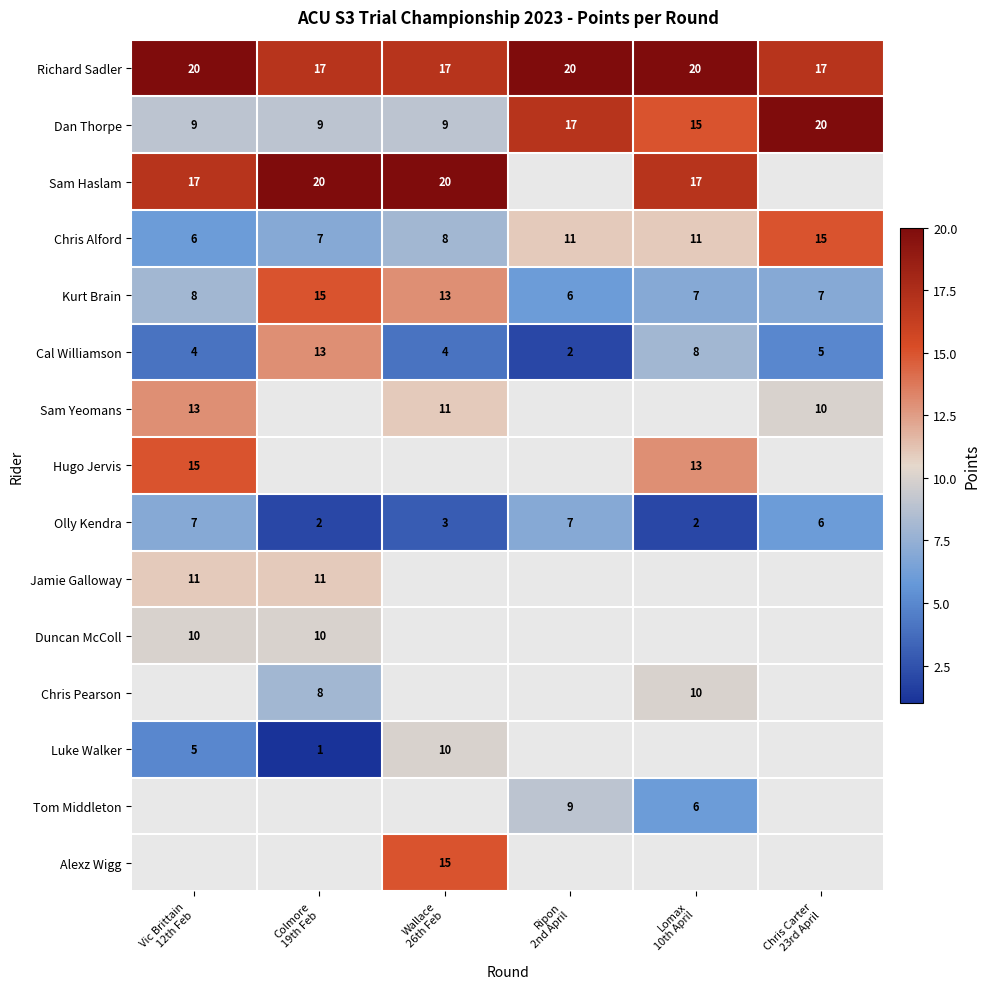

What is the difference between the second highest and minimum values in the Olly Kendra series?

5